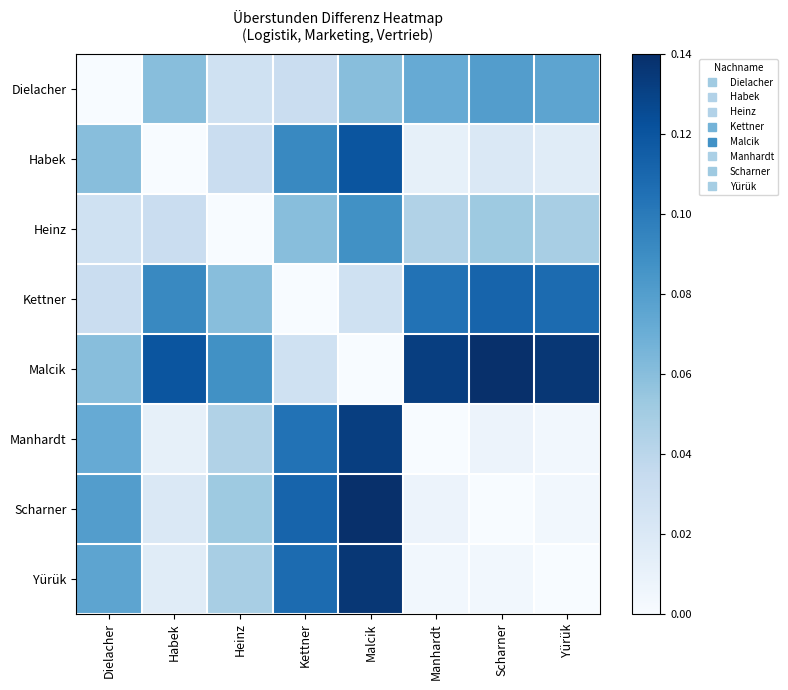

At Yürük, list the series in order from smallest to largest.

Yürük, Manhardt, Scharner, Habek, Heinz, Dielacher, Kettner, Malcik